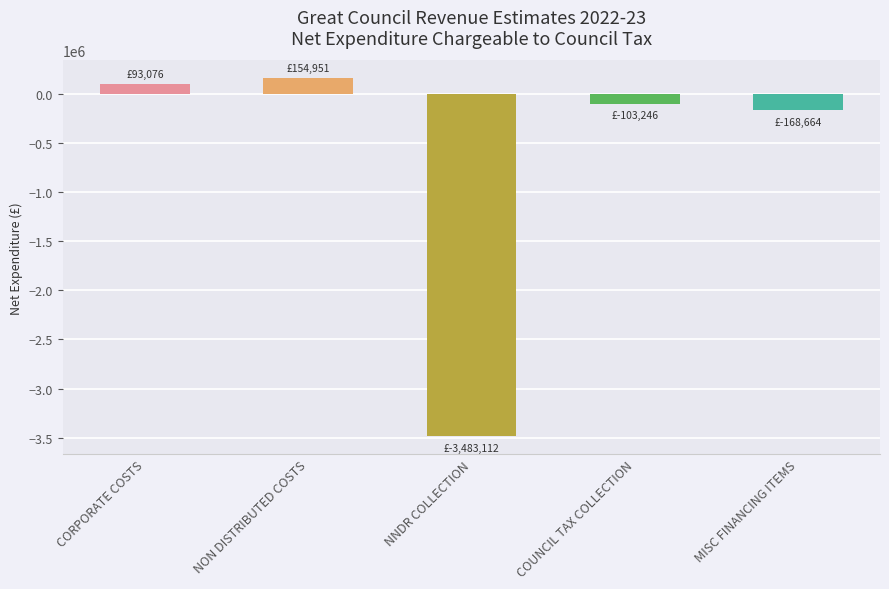

How many data points are less than -103245?

3